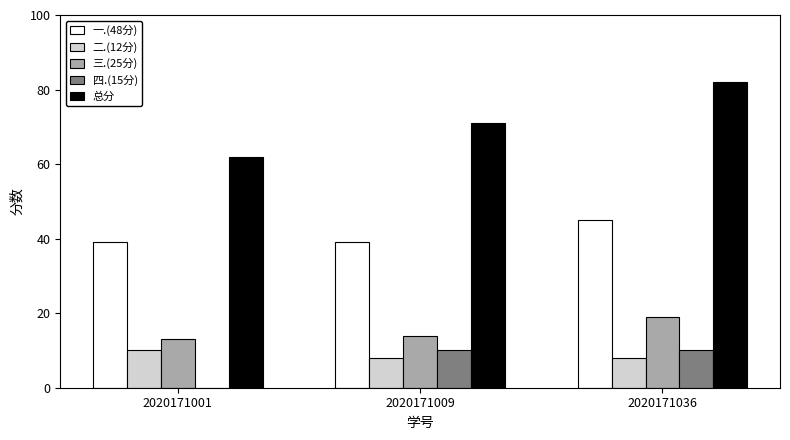

Count the 三.(25分) values in the range 13 to 19.

3